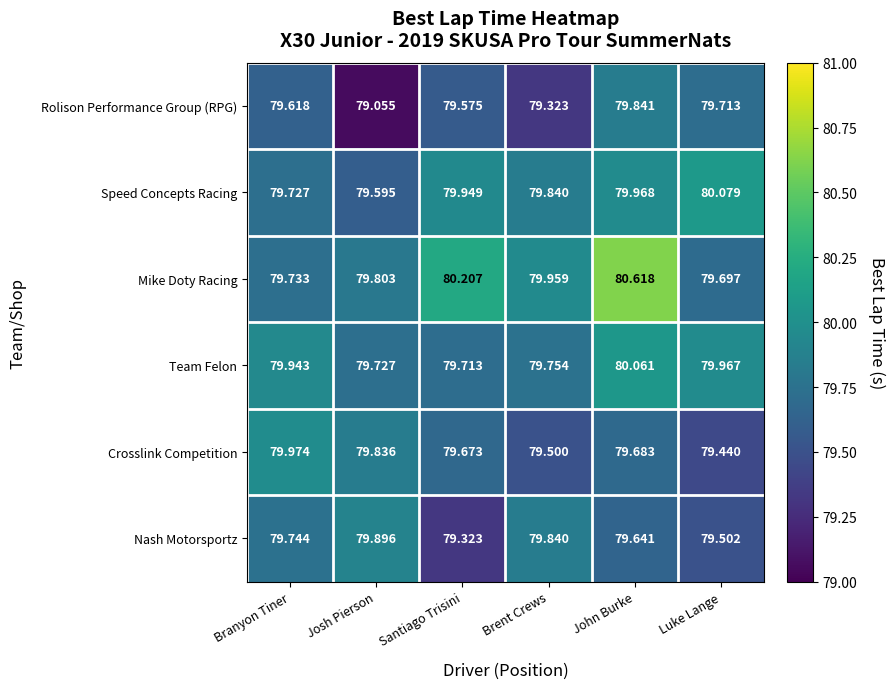

At which category is the sum across all series the highest?

John Burke